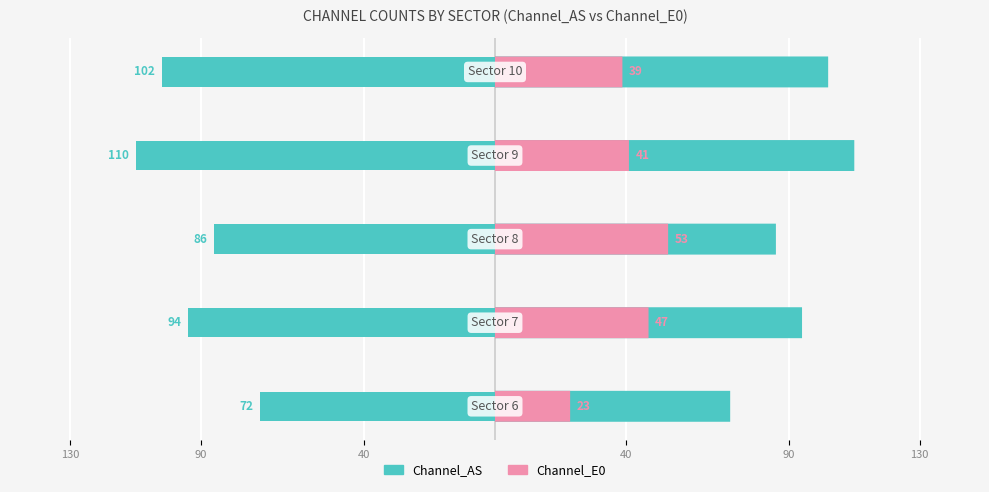

How many data points in Channel_AS are above -94?

2